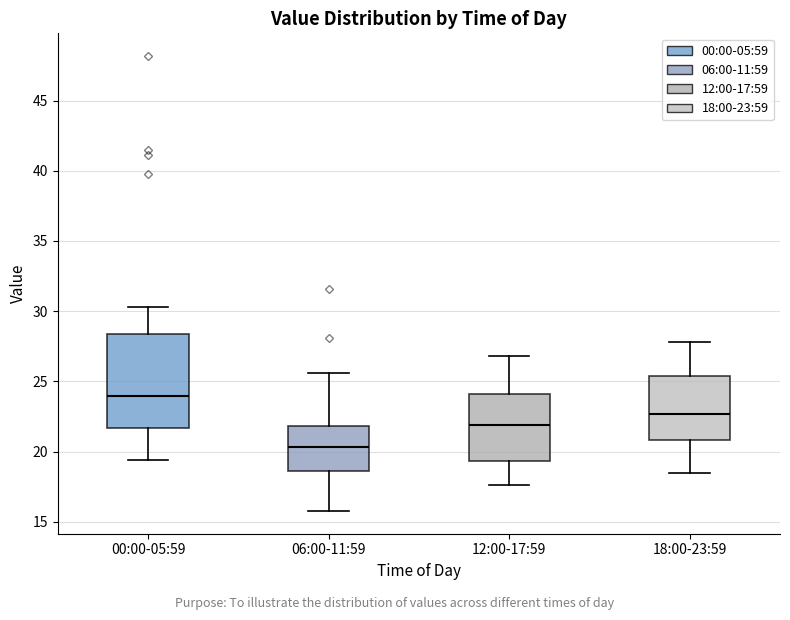

Which box has the lowest median line?

06:00-11:59